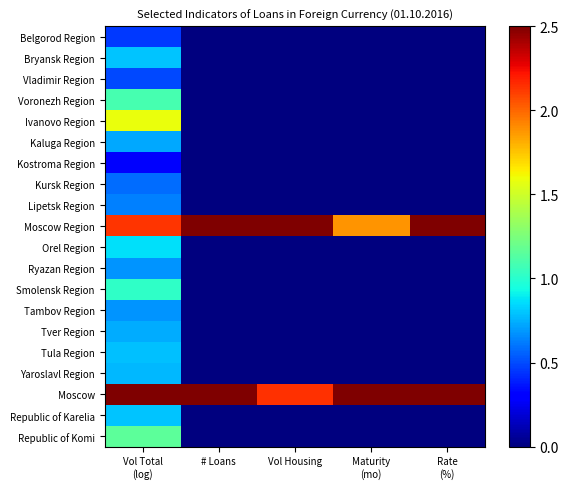

Which category has the highest value across all series?

# Loans